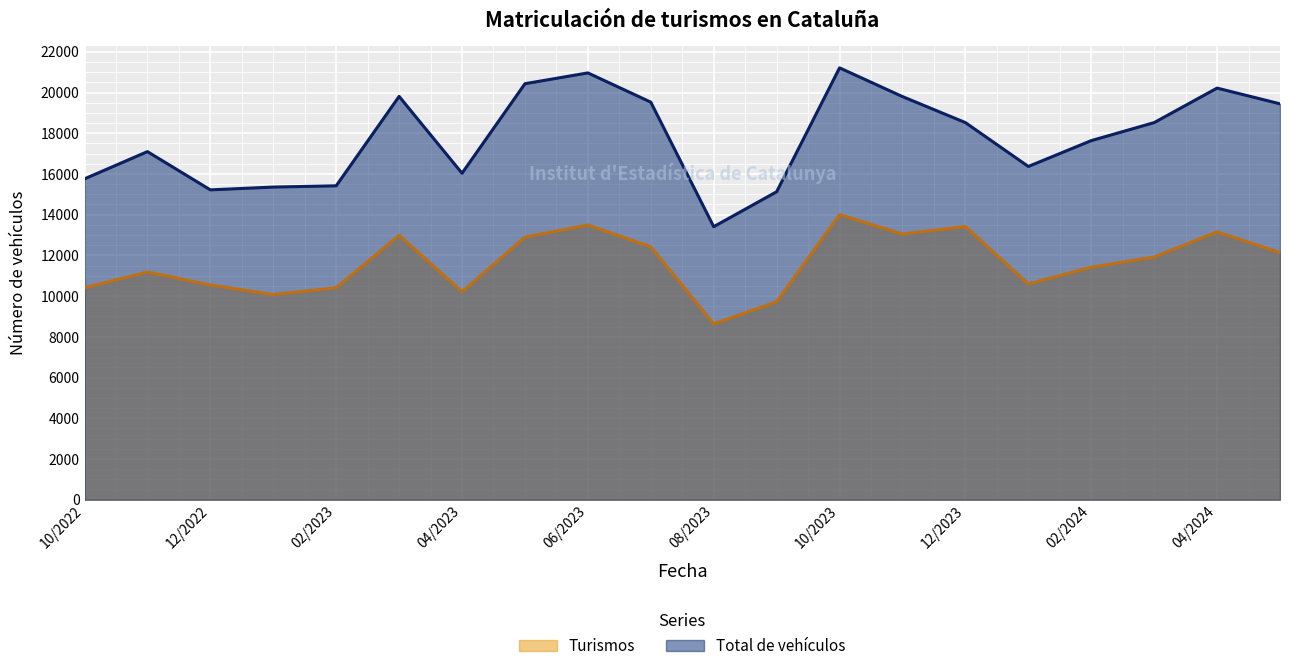

List the series in order of their peak value, lowest first.

Turismos, Total de vehículos